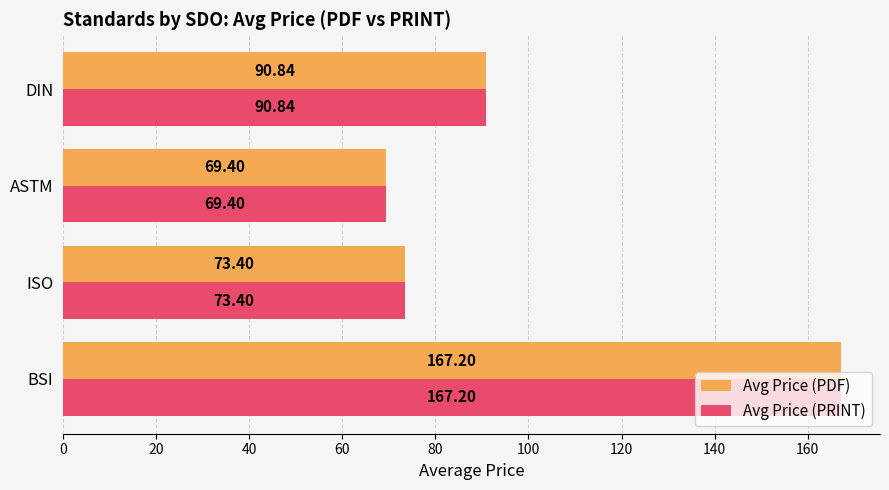

At which label is Avg Price (PDF) closest to 118?

DIN